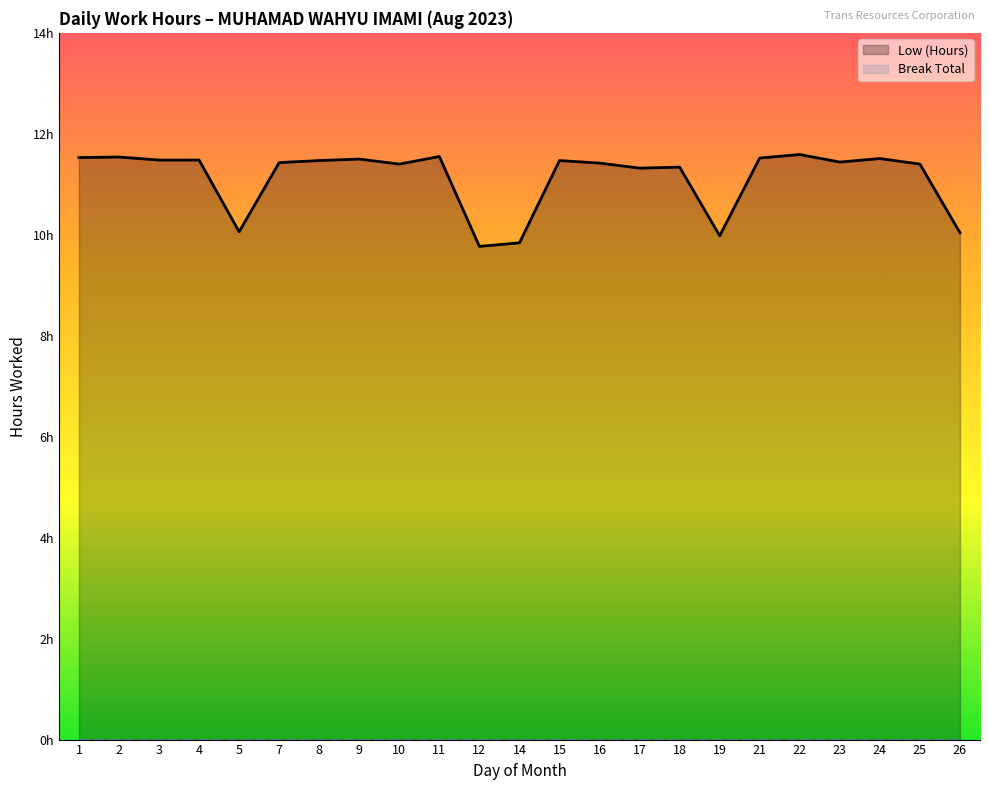

Rank the categories by Break Total value from highest to lowest.

1, 2, 3, 4, 5, 7, 8, 9, 10, 11, 12, 14, 15, 16, 17, 18, 19, 21, 22, 23, 24, 25, 26